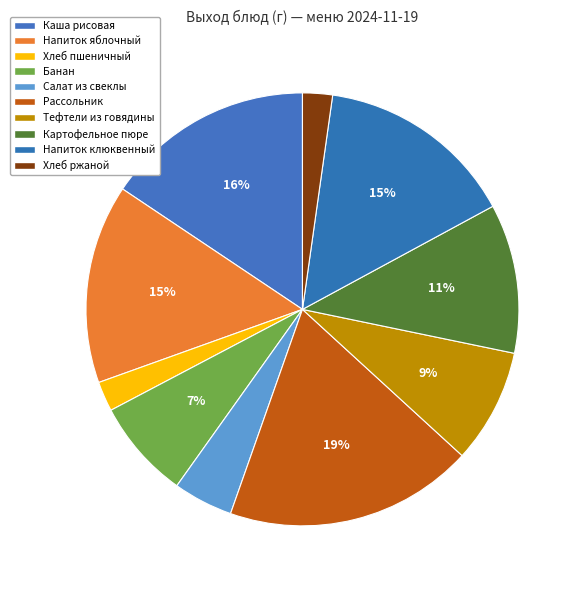

How many slices are in this pie chart?

10